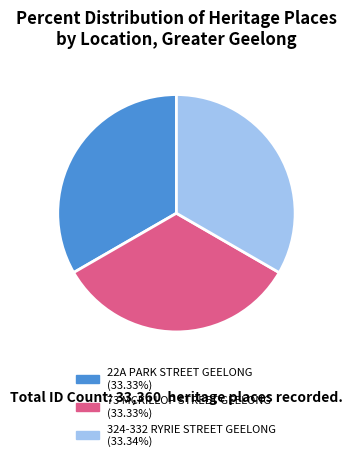

What is the ratio of the value at 324-332 RYRIE STREET GEELONG to the value at 22A PARK STREET GEELONG?

1.0